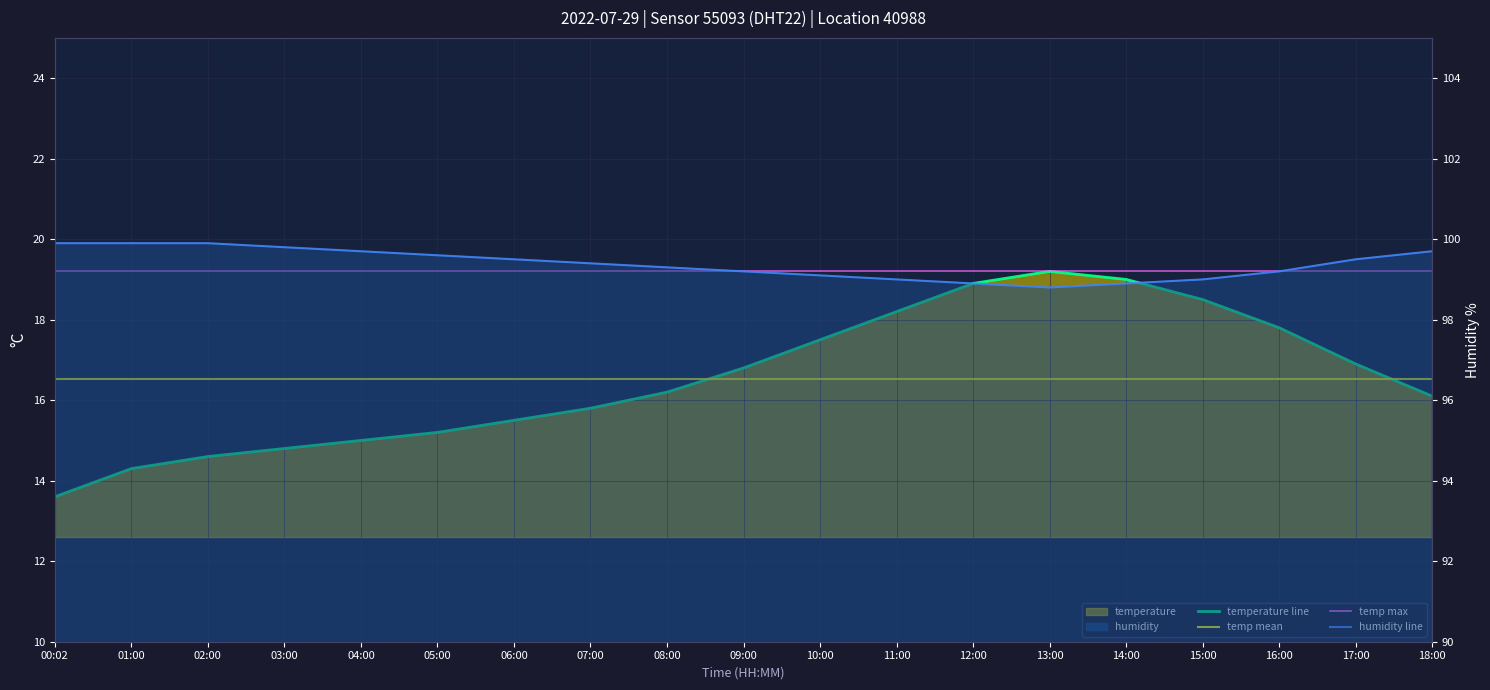

At which label does humidity line reach its peak?

00:02